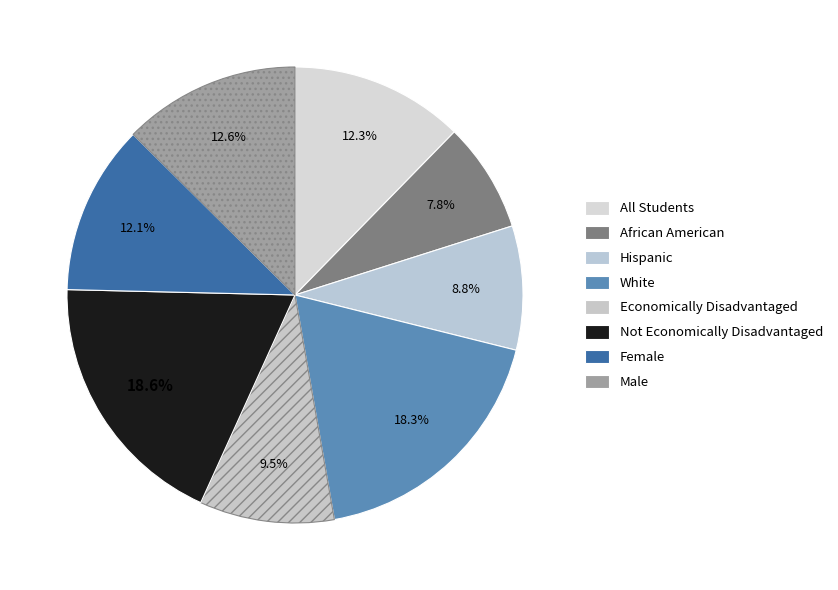

How many slices are in this pie chart?

8